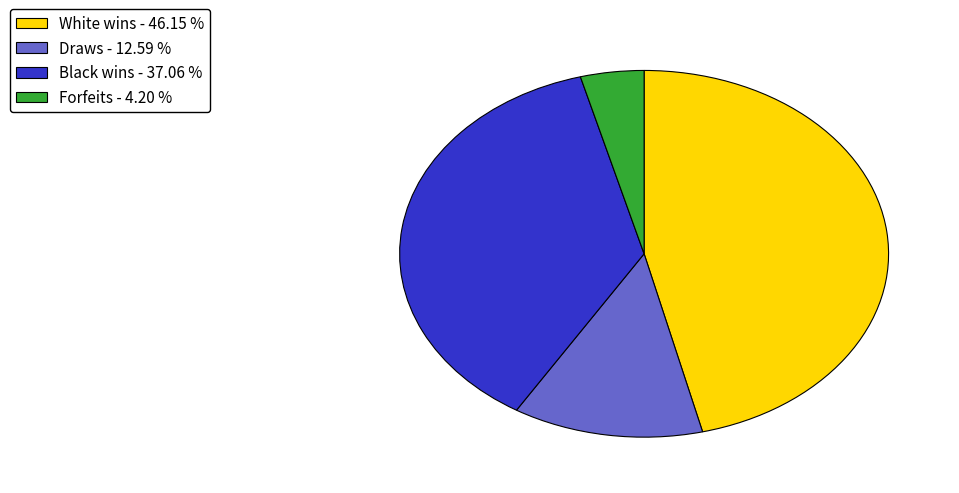

Is there any slice that represents more than half of the pie?

No